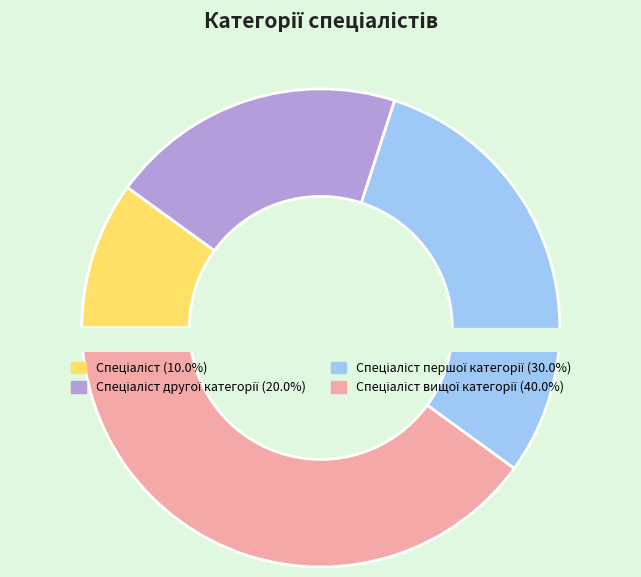

To the nearest percent, what portion does Спеціаліст першої категорії represent?

30%